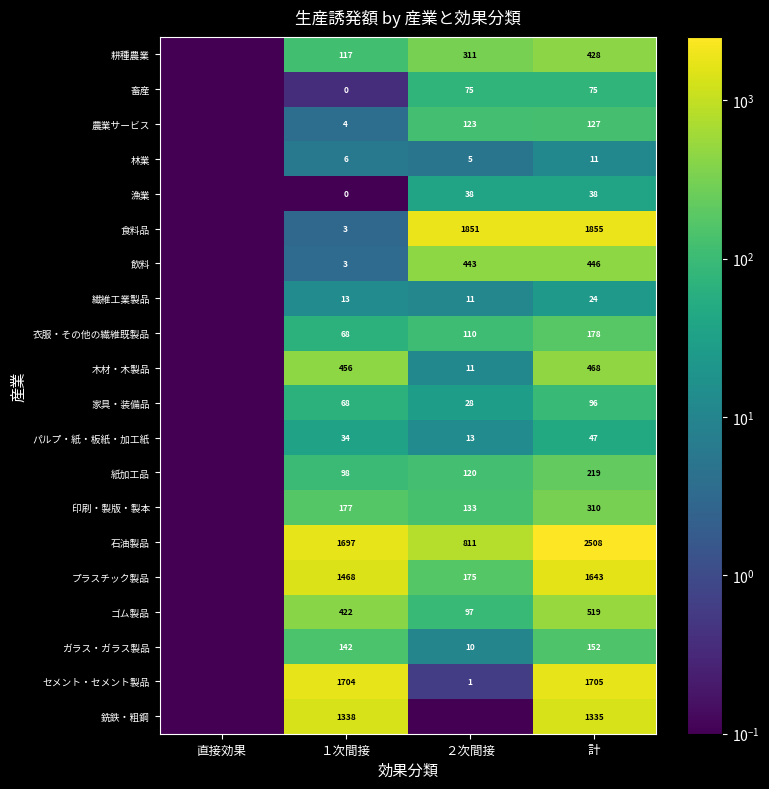

Which series changed the most between １次間接 and 計?

食料品